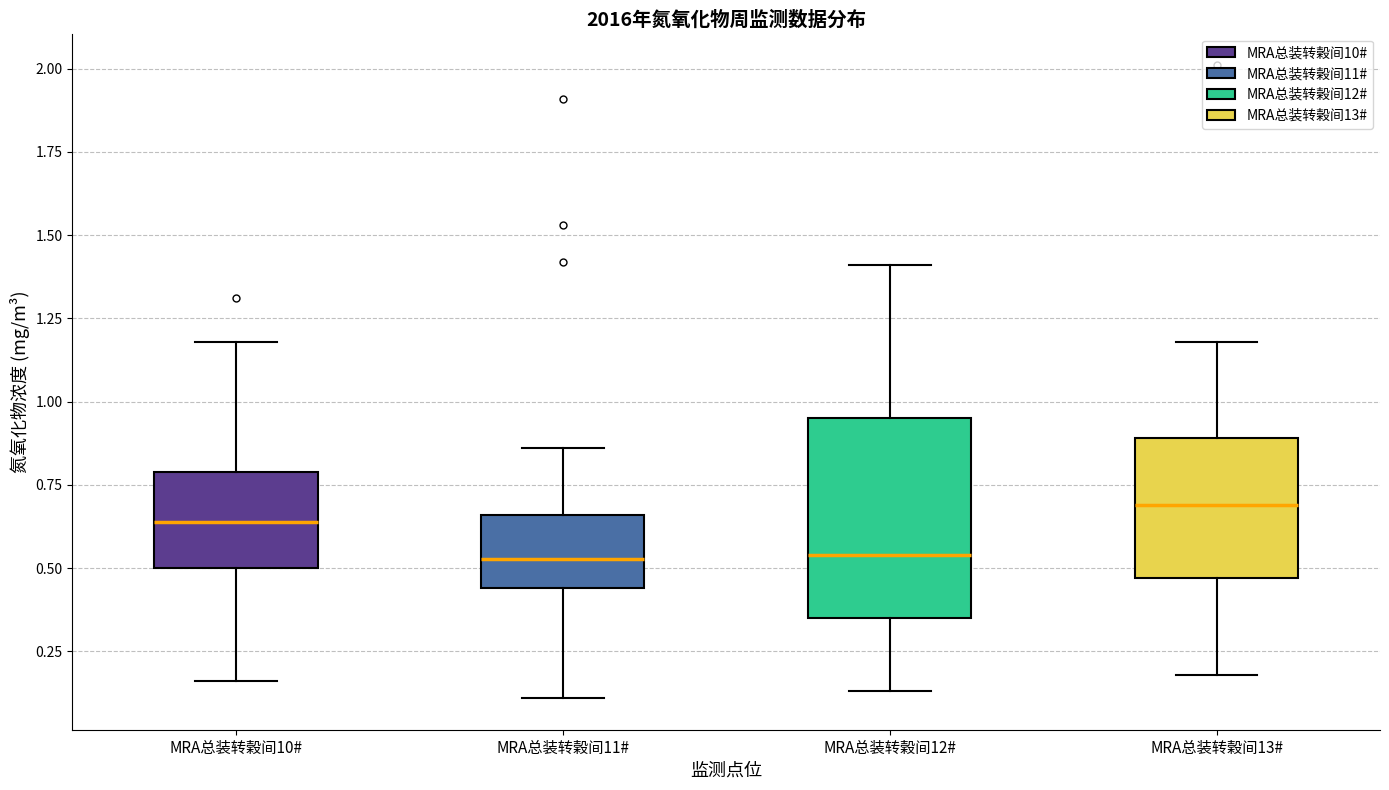

Where does the lower whisker of the box for MRA总装转榖间10# end on the y-axis? The values are not printed on the chart, so give them approximately, as read against the axis.

0.15